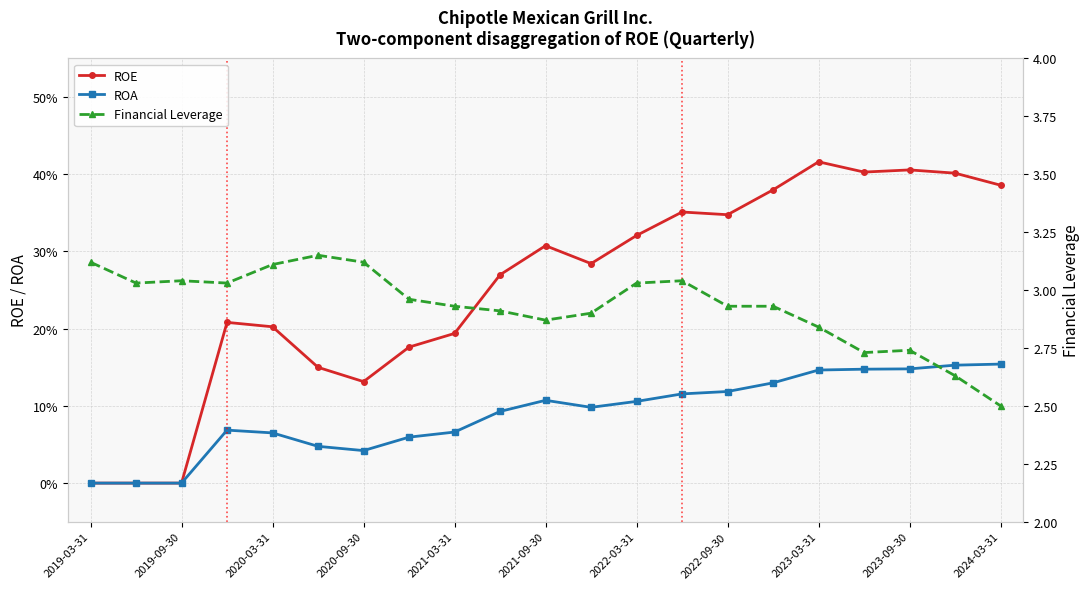

Reading left to right, transcribe all the data shown in this chart.

ROE: 0.0	0.0	0.0	0.2	0.2	0.1	0.1	0.2	0.2	0.3	0.3	0.3	0.3	0.4	0.3	0.4	0.4	0.4	0.4	0.4	0.4
ROA: 0.0	0.0	0.0	0.1	0.1	0.0	0.0	0.1	0.1	0.1	0.1	0.1	0.1	0.1	0.1	0.1	0.1	0.1	0.1	0.2	0.2
Financial Leverage: 3.1	3.0	3.0	3.0	3.1	3.1	3.1	3.0	2.9	2.9	2.9	2.9	3.0	3.0	2.9	2.9	2.8	2.7	2.7	2.6	2.5